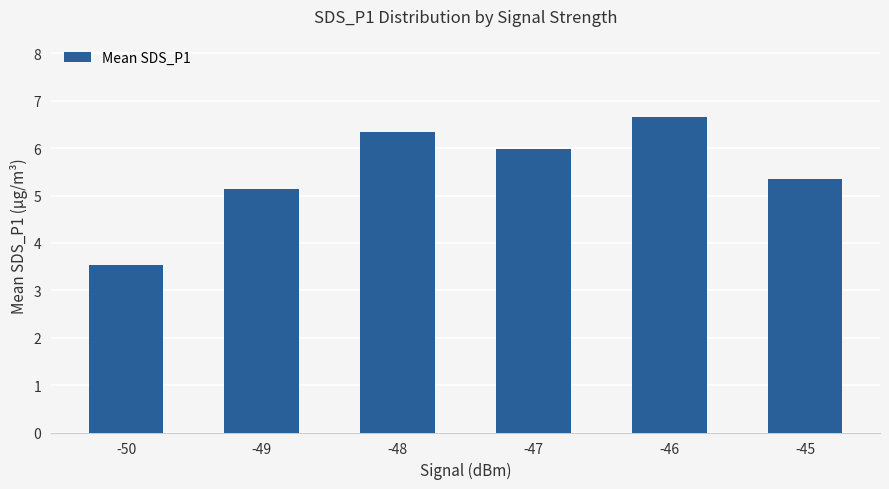

Between -46 and -48, which is larger?

-46